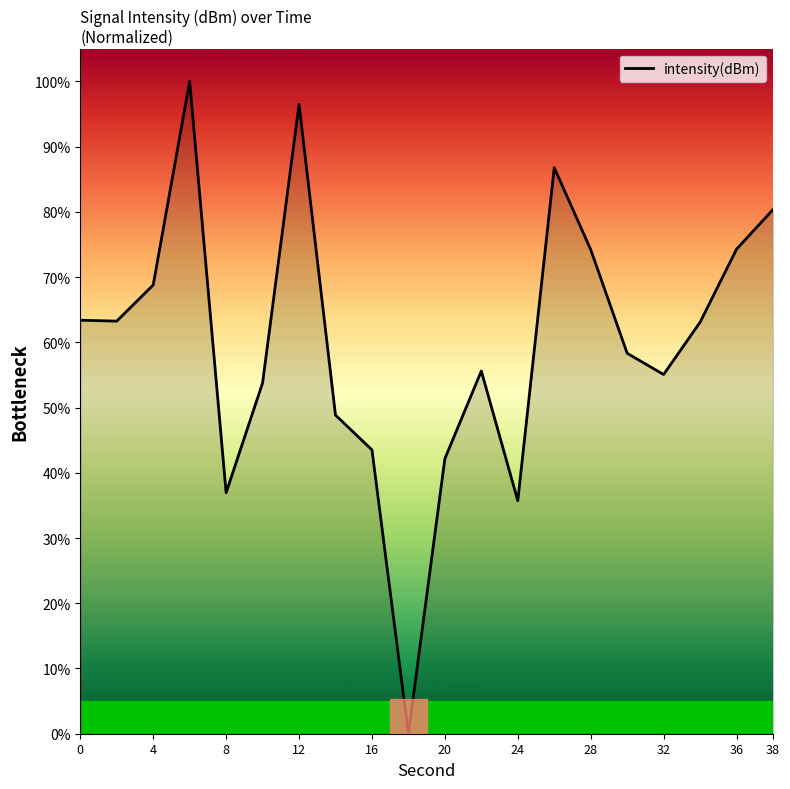

True or false: the data has more than 0 interior local peaks.

True